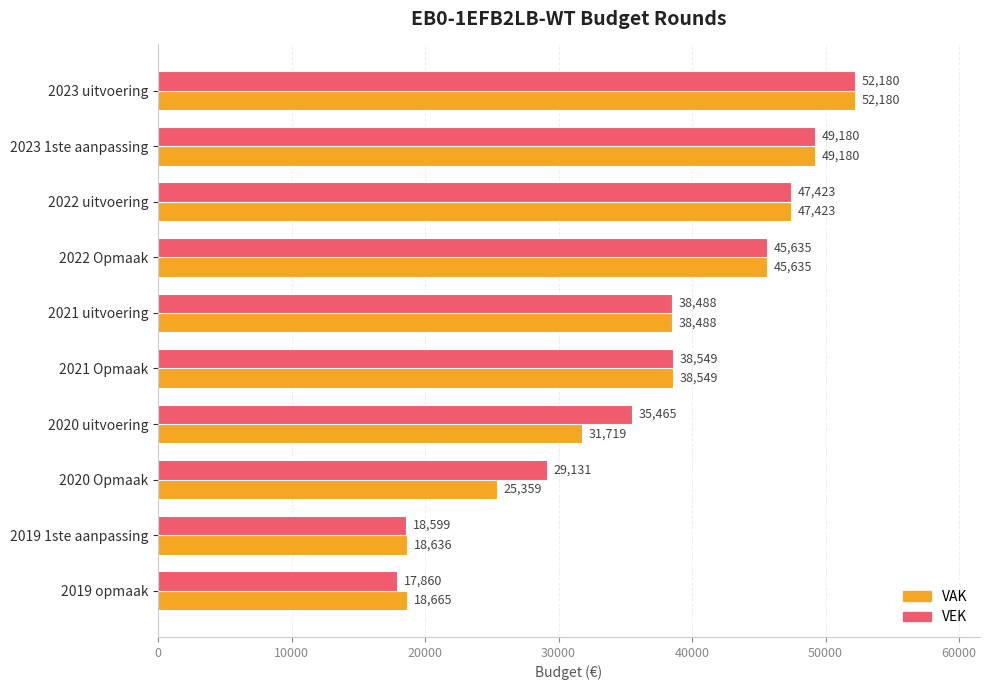

What is the difference between the maximum and minimum values in the VEK series?

34320